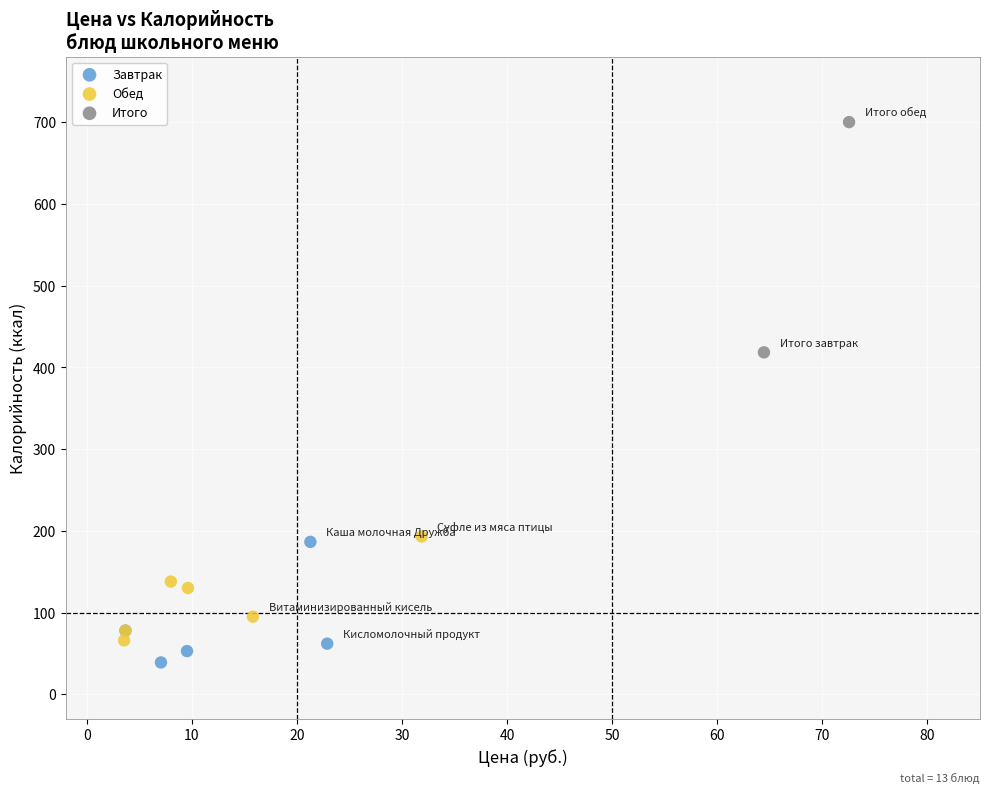

What are all the series names shown in the legend?

Завтрак, Обед, Итого